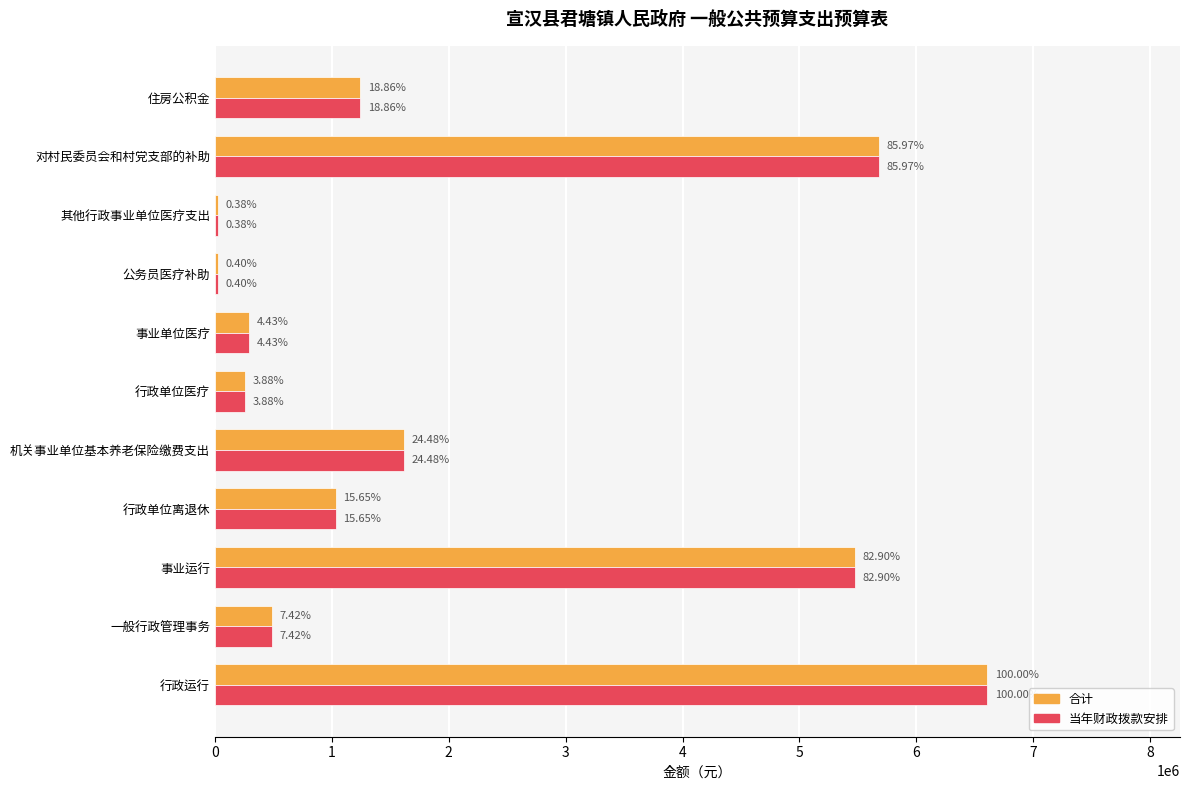

Reading left to right, extract all data points from this chart.

合计: 6604142.0	490000.0	5474992.0	1033400.0	1616770.0	256031.0	292873.0	26400.0	25115.0	5677361.7	1245492.0
当年财政拨款安排: 6604142.0	490000.0	5474992.0	1033400.0	1616770.0	256031.0	292873.0	26400.0	25115.0	5677361.7	1245492.0